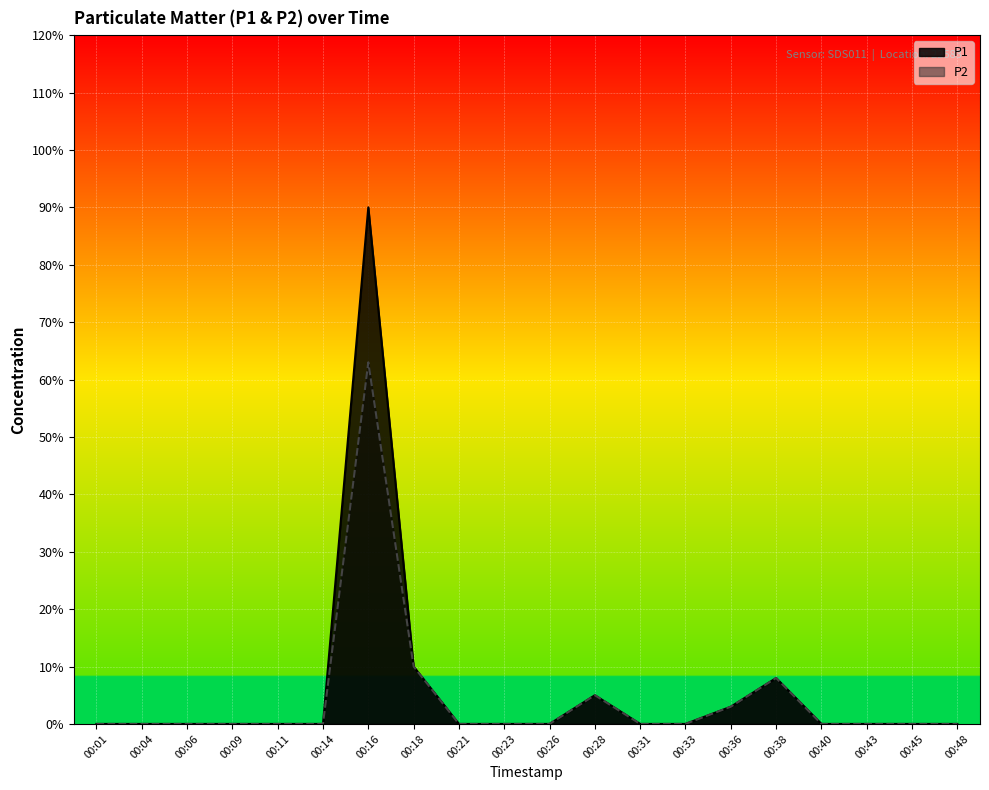

How many lines are shown in the chart?

2